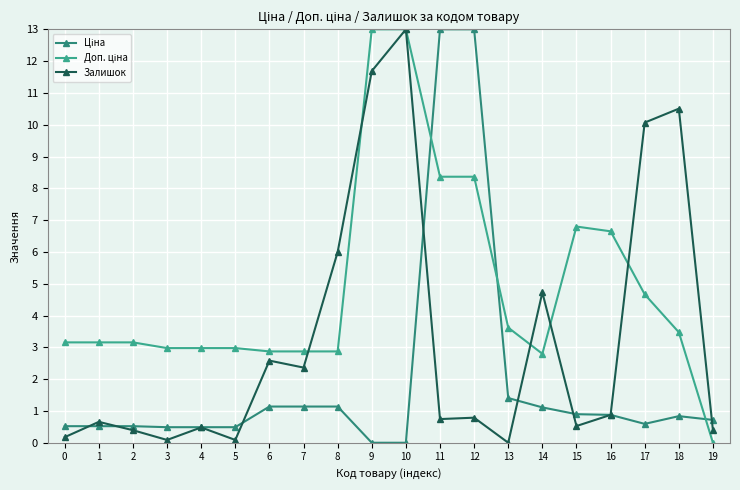

Rank the series by their maximum value, from lowest to highest.

Ціна, Доп. ціна, Залишок